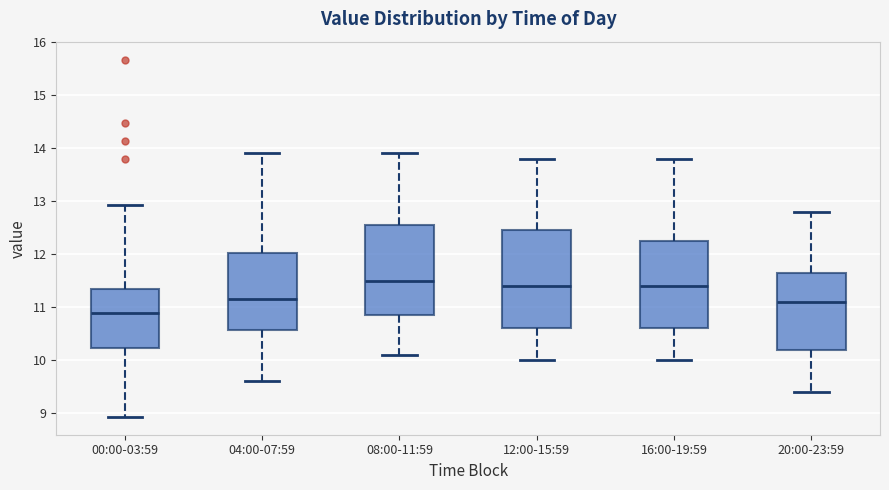

Which box has the lowest median line?

00:00-03:59